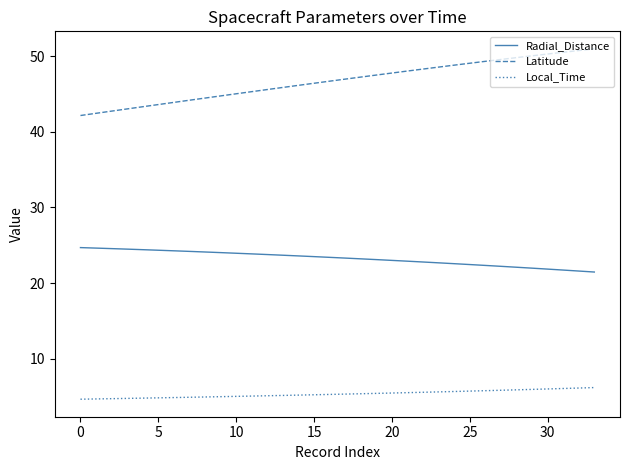

Which series has the widest spread of values?

Latitude